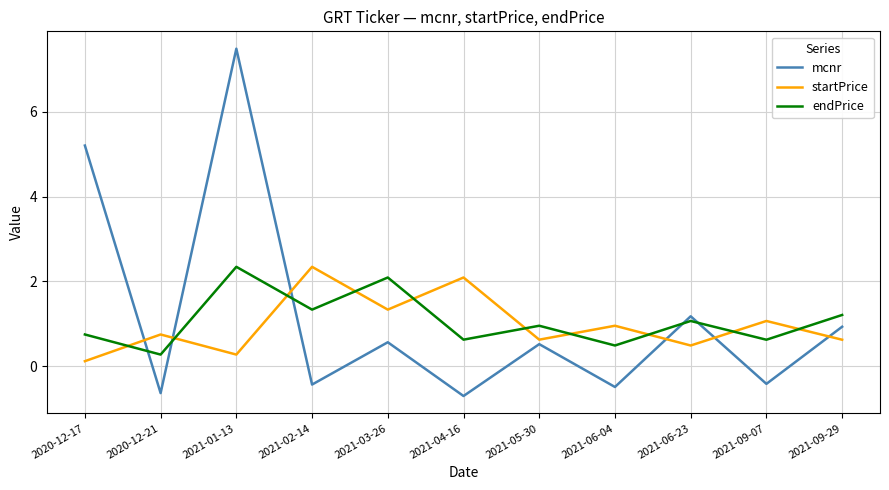

What is the spread (max minus min) of values at 2021-06-04?

1.4